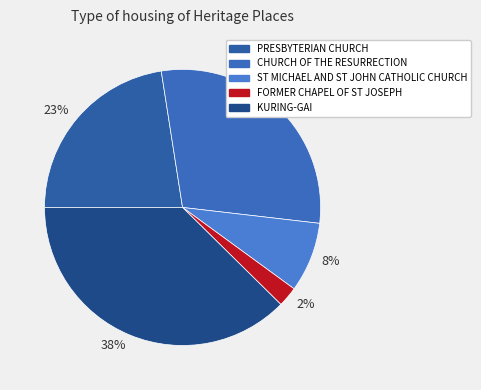

To the nearest percent, what is the difference between the KURING-GAI and CHURCH OF THE RESURRECTION slice percentages?

8%